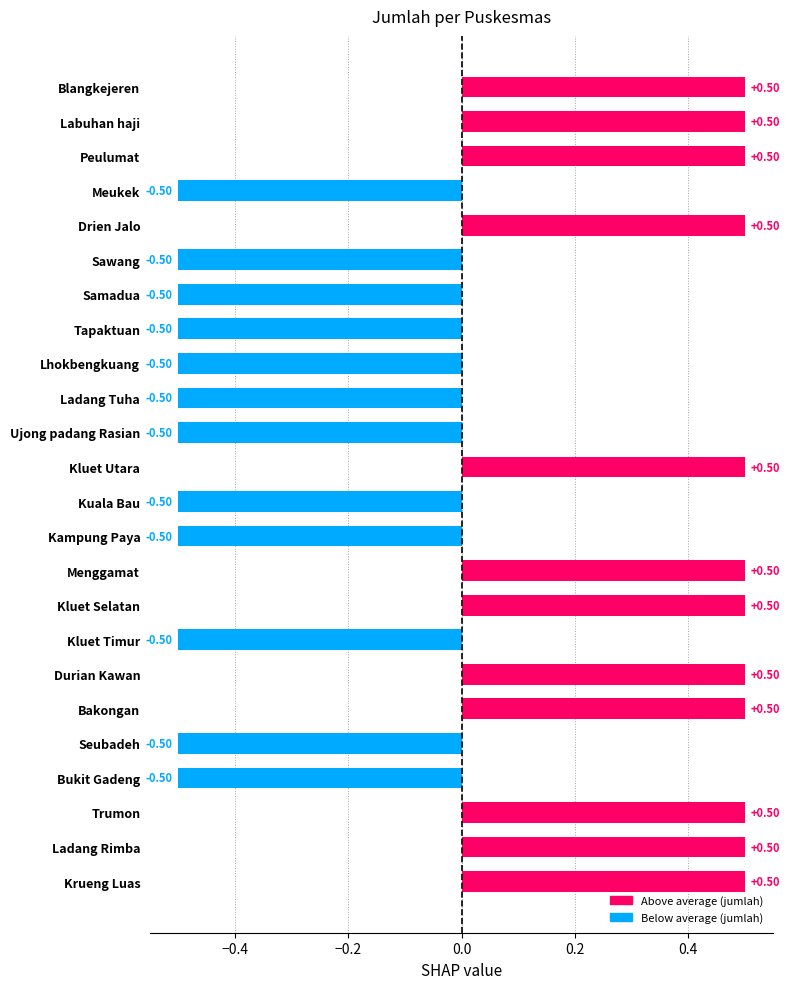

Are the bars horizontal?

Yes